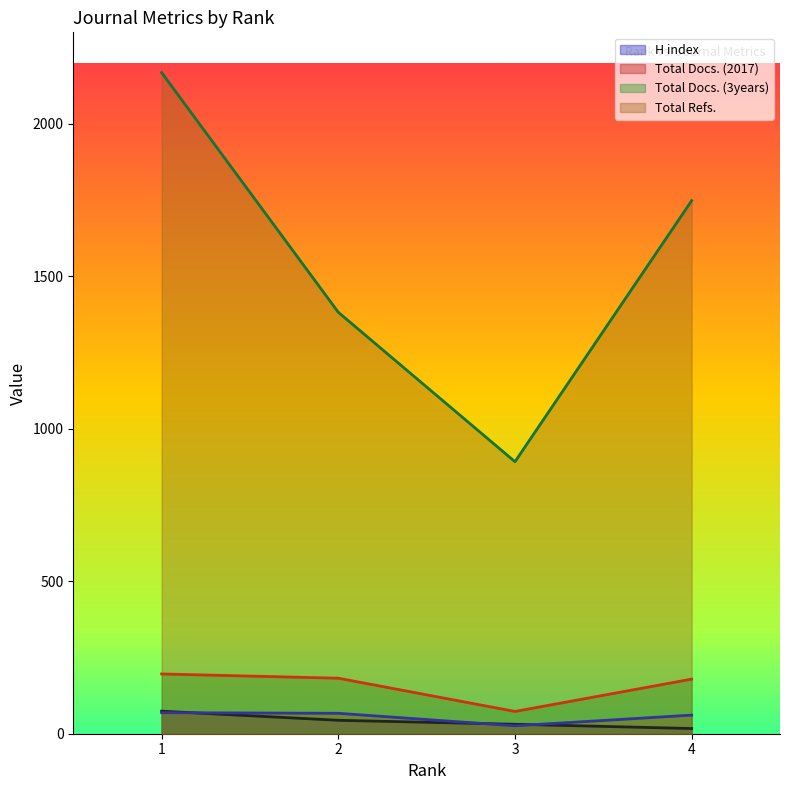

Where does the Total Refs. series first go above 1748?

1